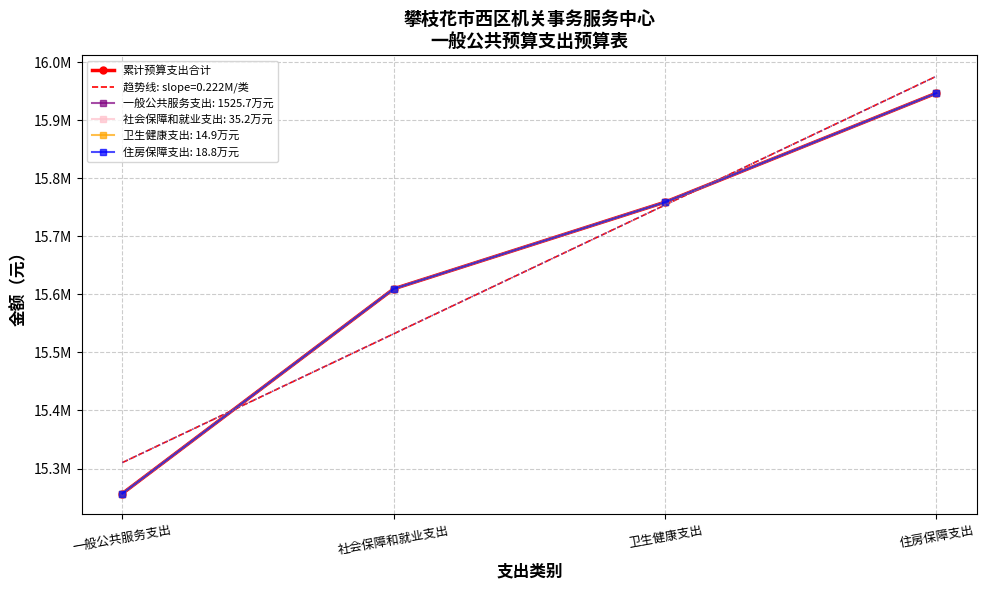

List the labels in order of value, smallest first.

一般公共服务支出, 社会保障和就业支出, 卫生健康支出, 住房保障支出